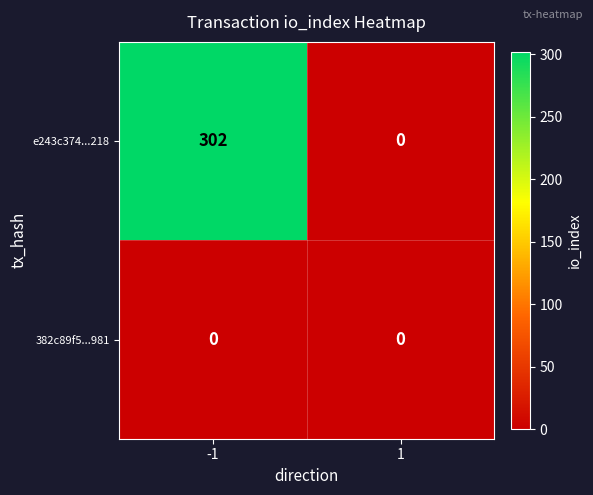

The e243c374...218 series shows 153 at -1. True or false?

False